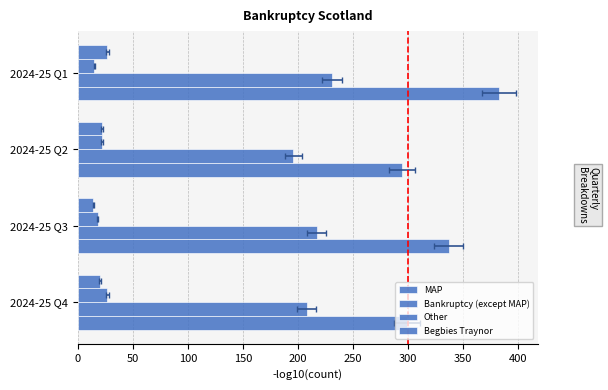

How many distinct data groups are displayed?

4